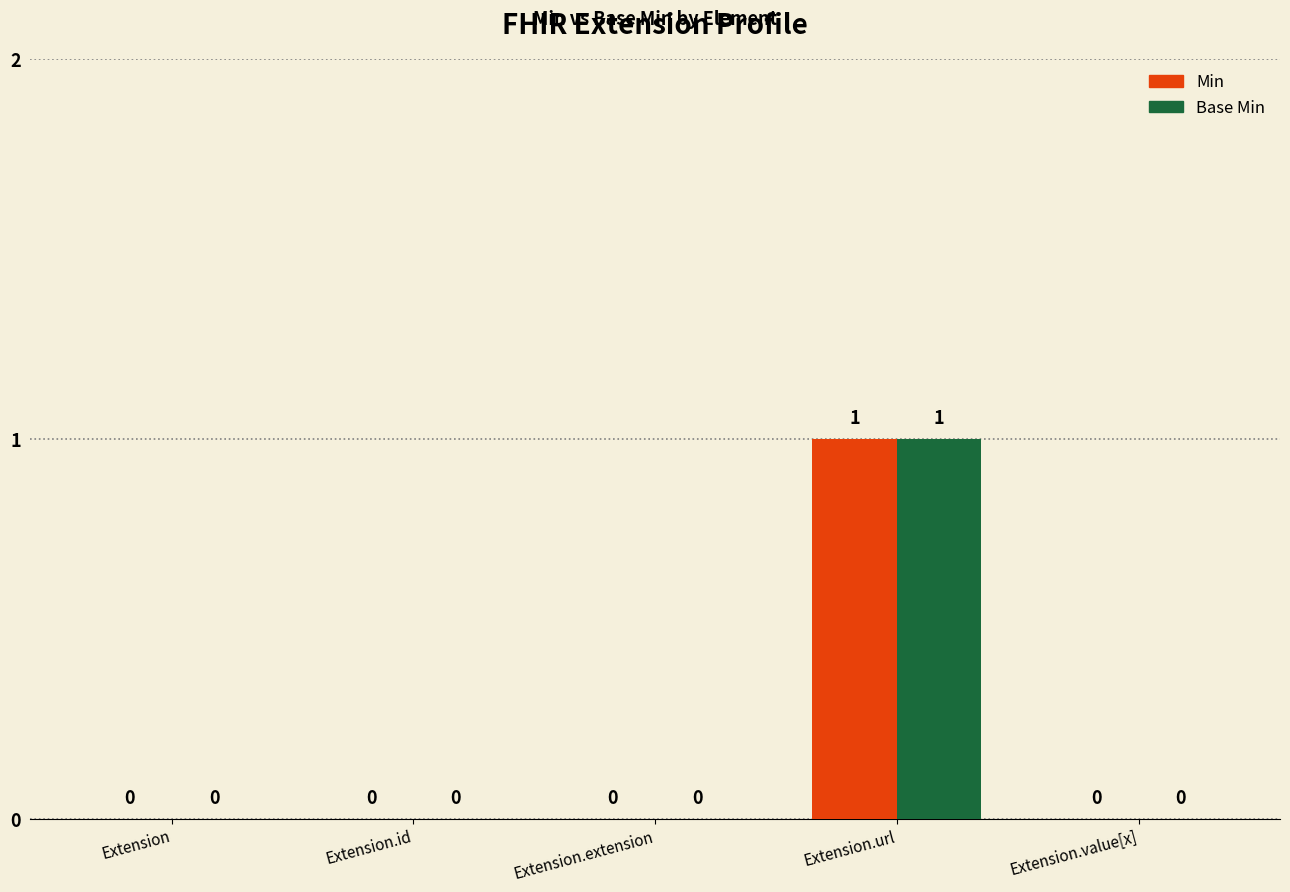

Reading left to right, transcribe all the data shown in this chart.

Min: Extension=0	Extension.id=0	Extension.extension=0	Extension.url=1	Extension.value[x]=0
Base Min: Extension=0	Extension.id=0	Extension.extension=0	Extension.url=1	Extension.value[x]=0